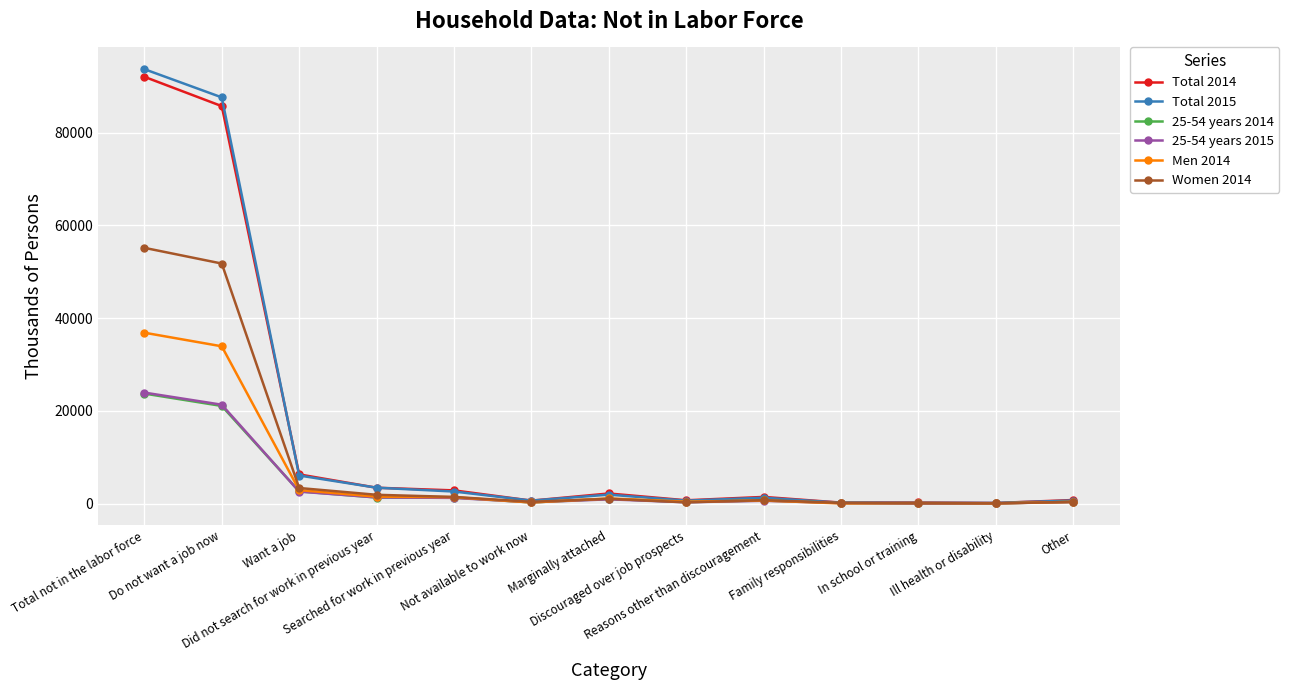

What is the maximum value shown in the chart?

93671